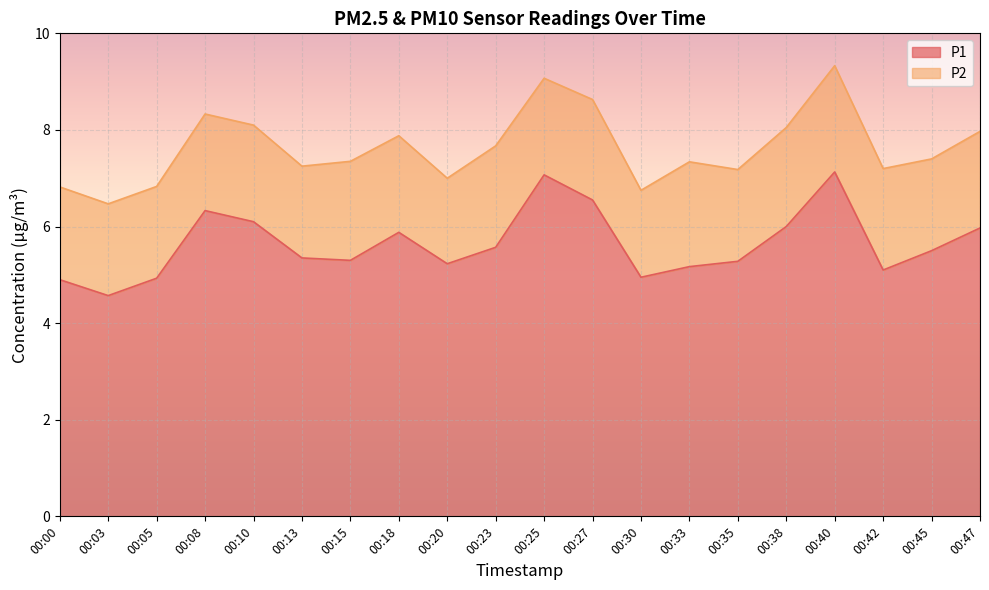

Between 00:42 and 00:05, which is larger?

00:42